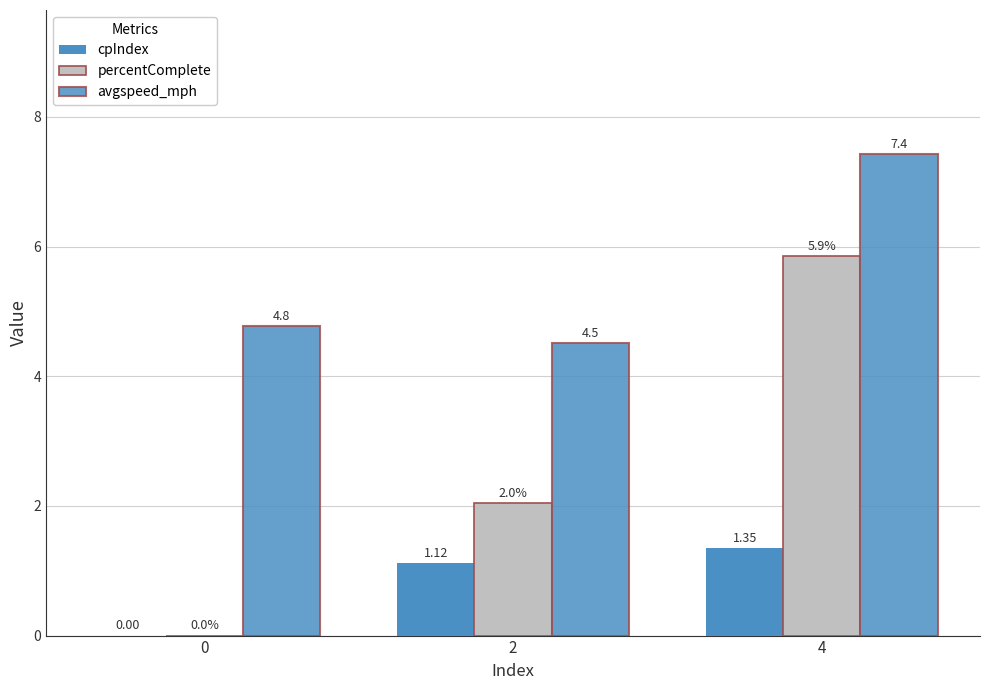

Count the number of categories in the chart.

3